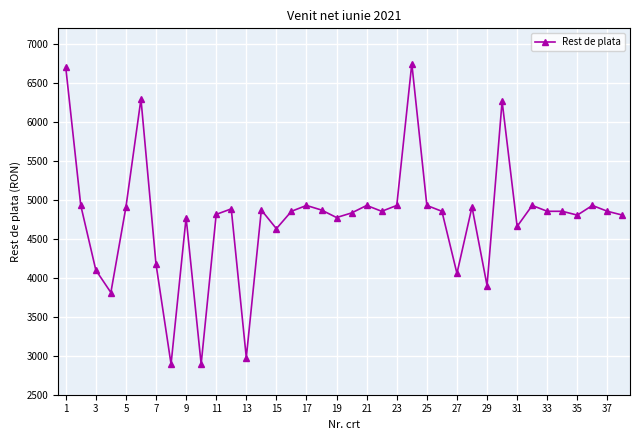

What is the minimum value shown in the chart?

2893